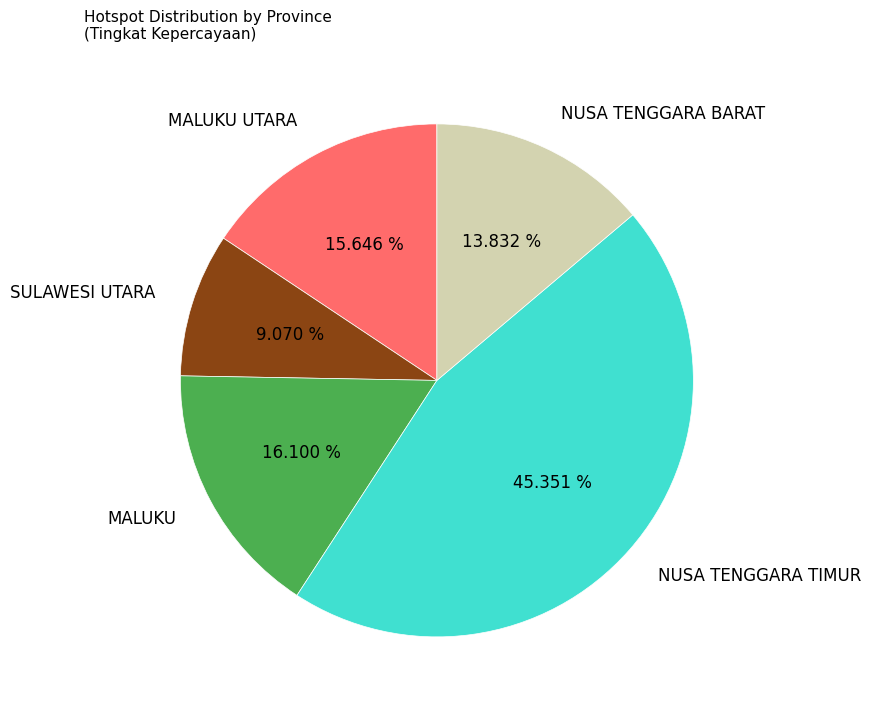

Between NUSA TENGGARA TIMUR and SULAWESI UTARA, which is larger?

NUSA TENGGARA TIMUR